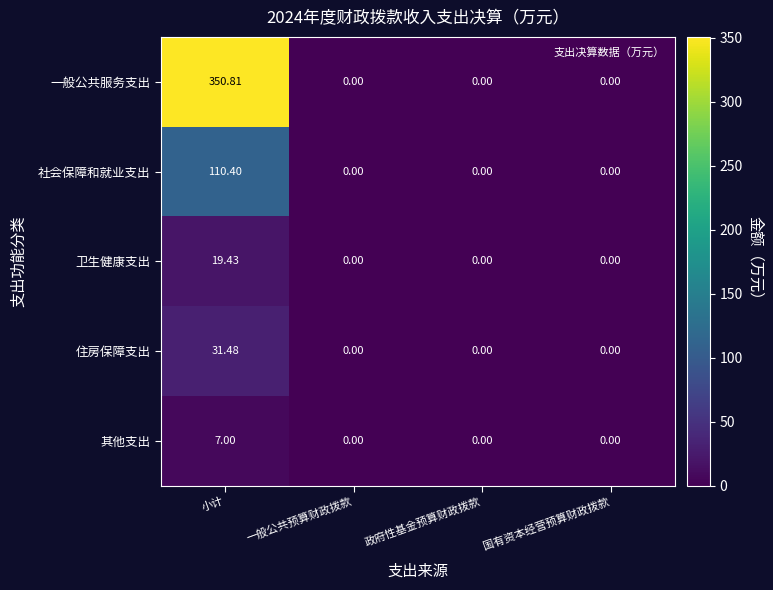

Which series has the largest total across all categories?

一般公共服务支出